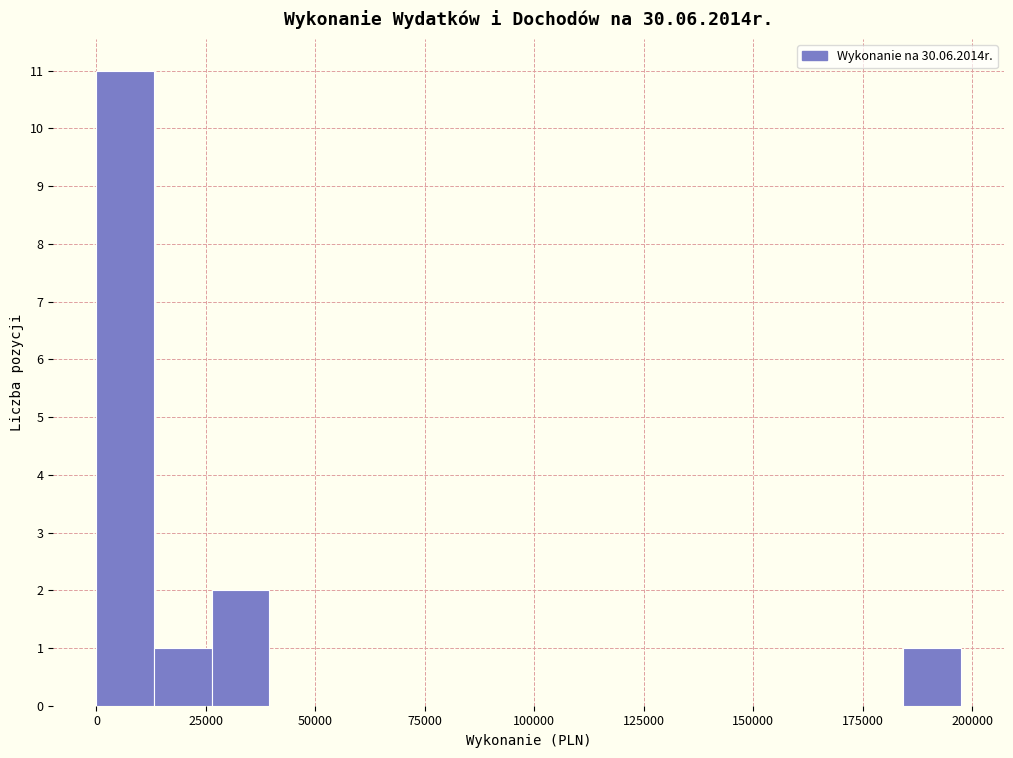

Read against the x-axis, roughly where is the centre of the tallest bar?

5000